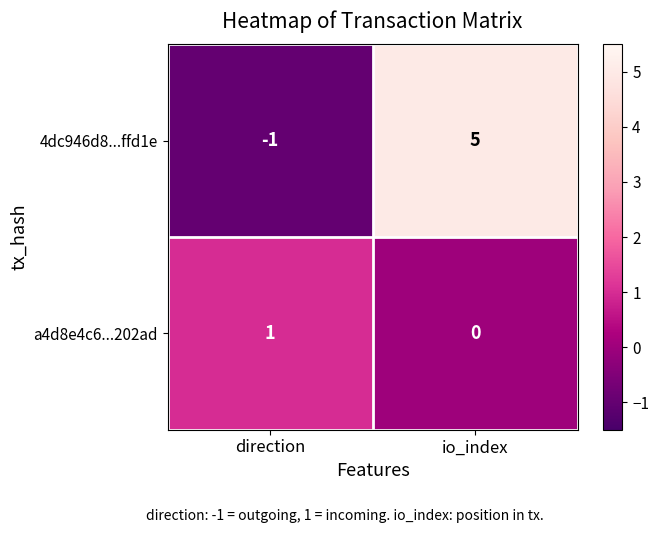

Reading right to left, list all the values displayed in this chart.

4dc946d8...ffd1e: io_index=5	direction=-1
a4d8e4c6...202ad: io_index=0	direction=1